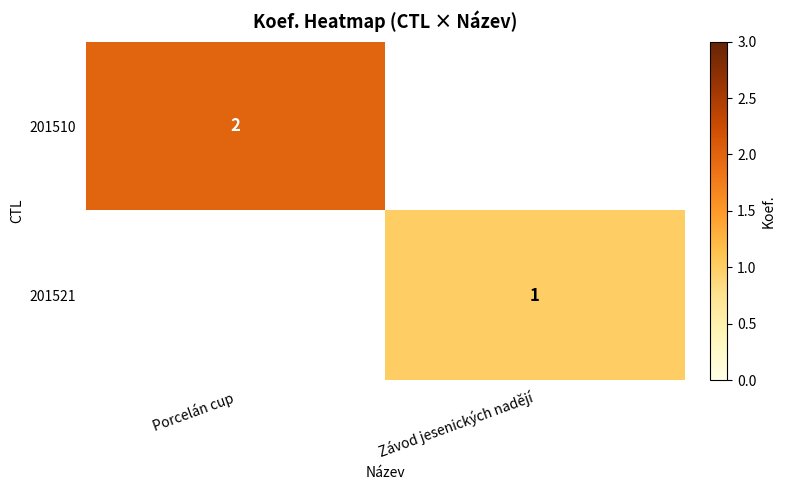

Is it true that 201521 equals 1 at Závod jesenických nadějí?

True